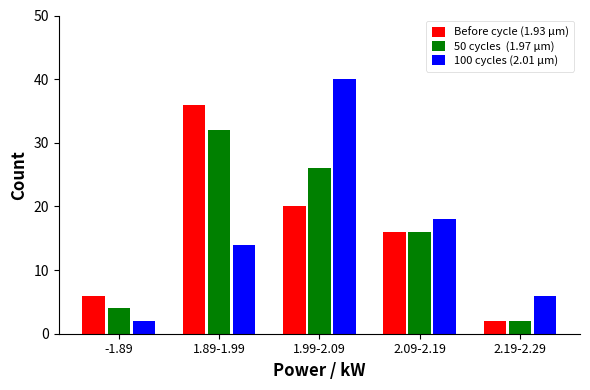

What is the greatest value displayed?

40